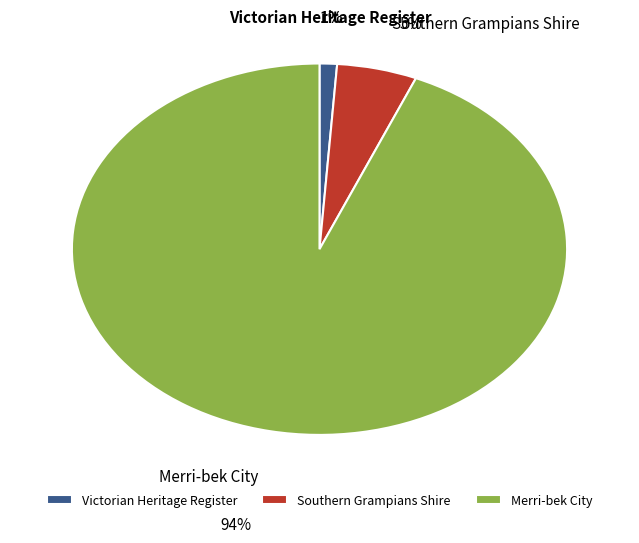

Which slice is the smallest?

Victorian Heritage Register